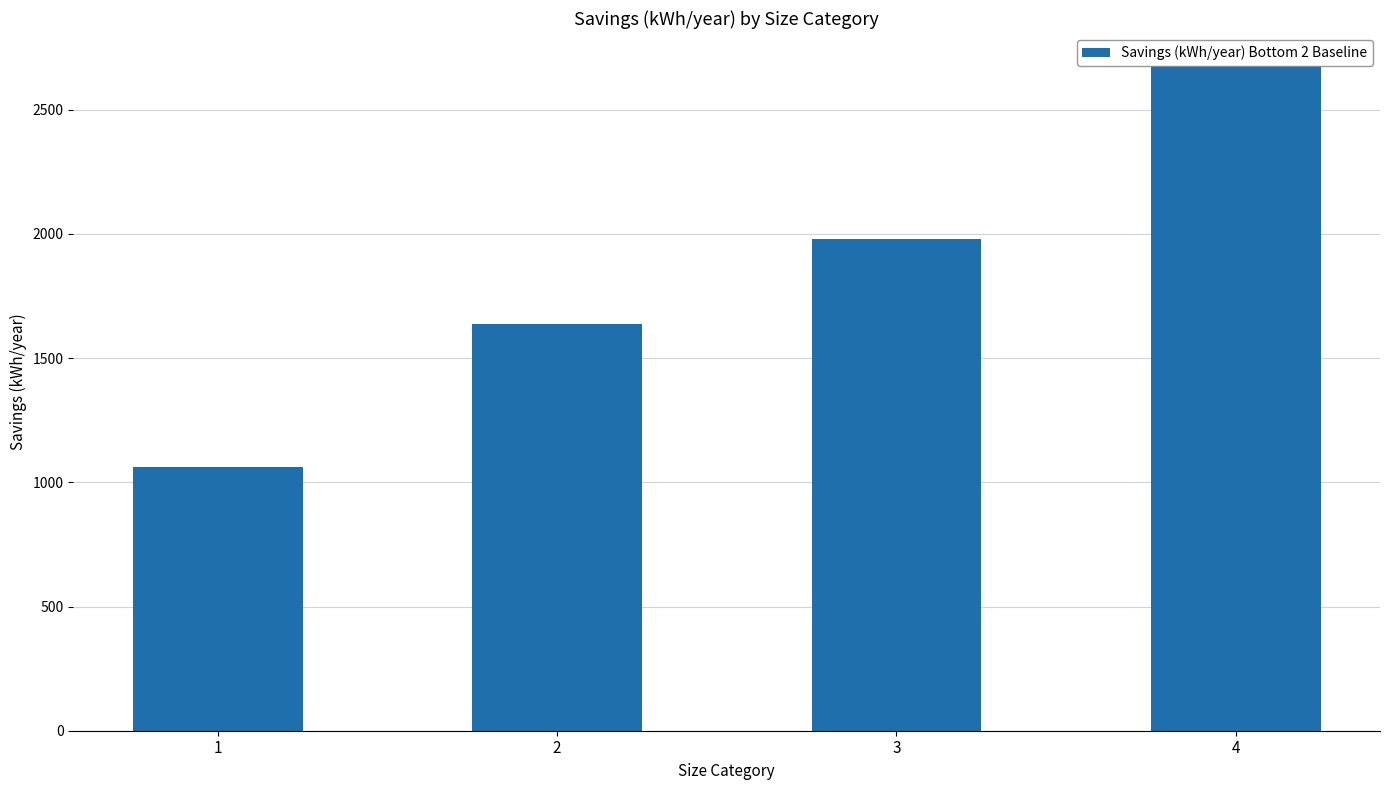

Count the number of values greater than 1980.

2